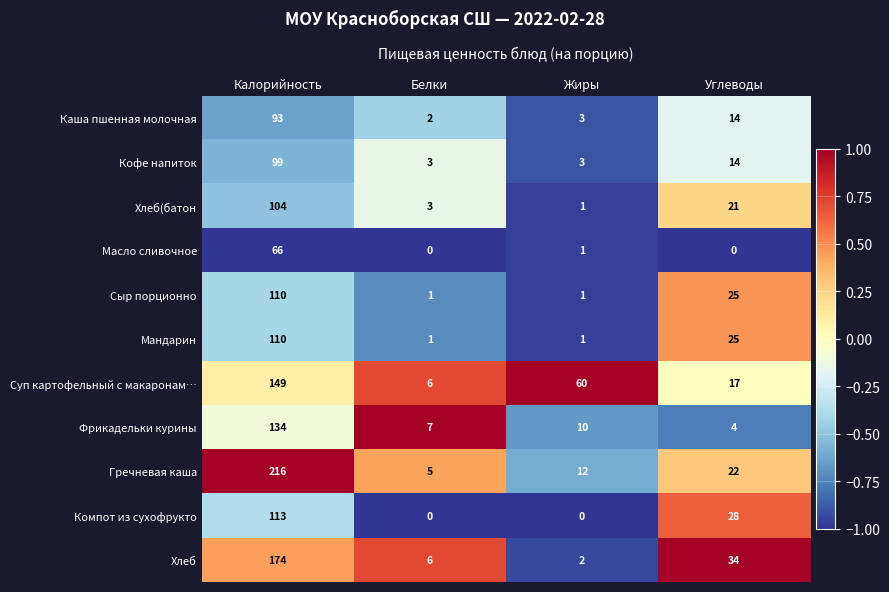

True or false: Мандарин has a value of 1 at Жиры.

True